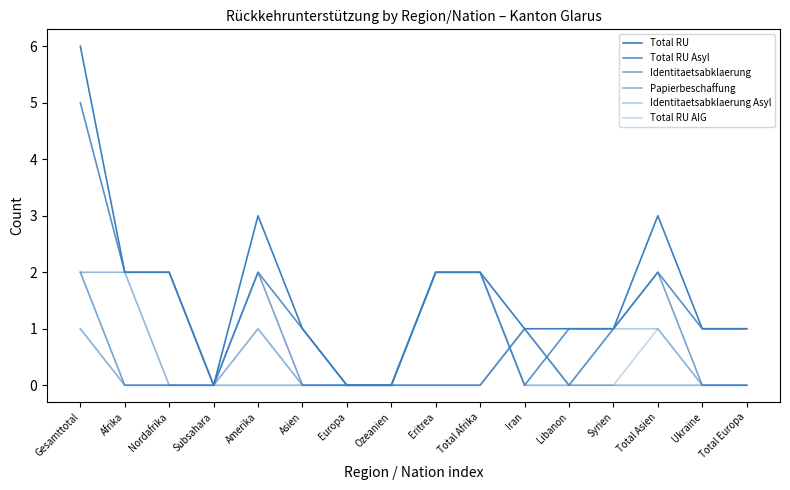

How many lines are shown in the chart?

6